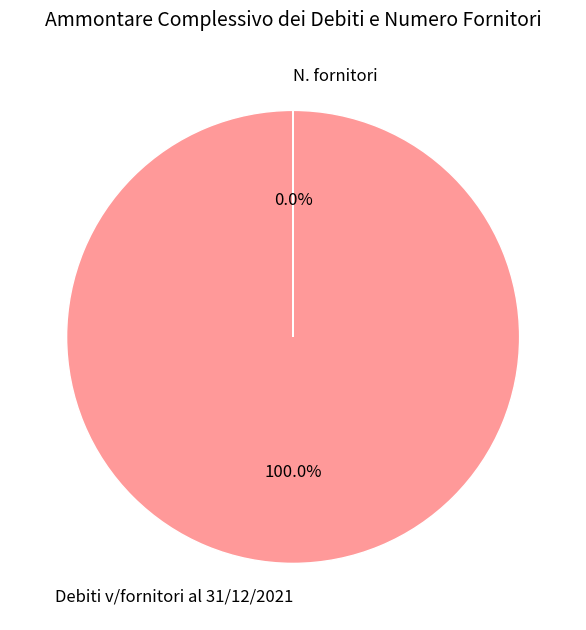

To the nearest percent, what is the combined percentage of N. fornitori and Debiti v/fornitori al 31/12/2021?

100%